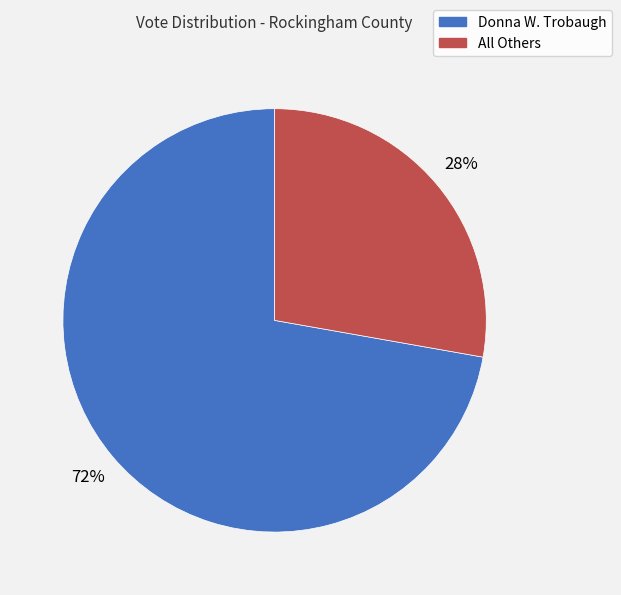

How many segments does this pie chart have?

2